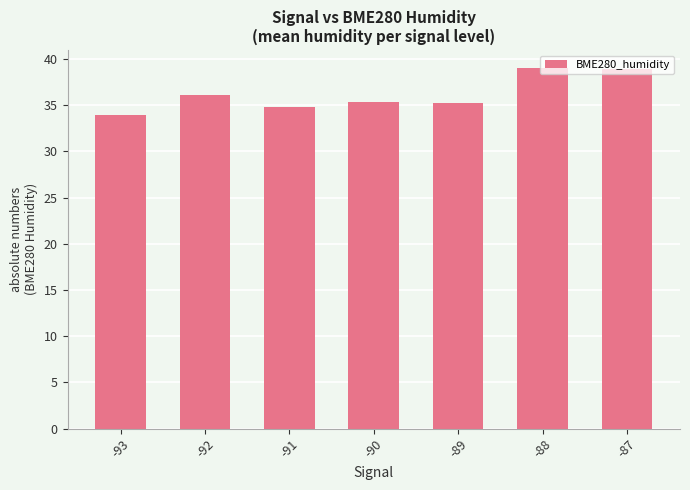

The chart shows a value of 39.0 at -88. True or false?

True